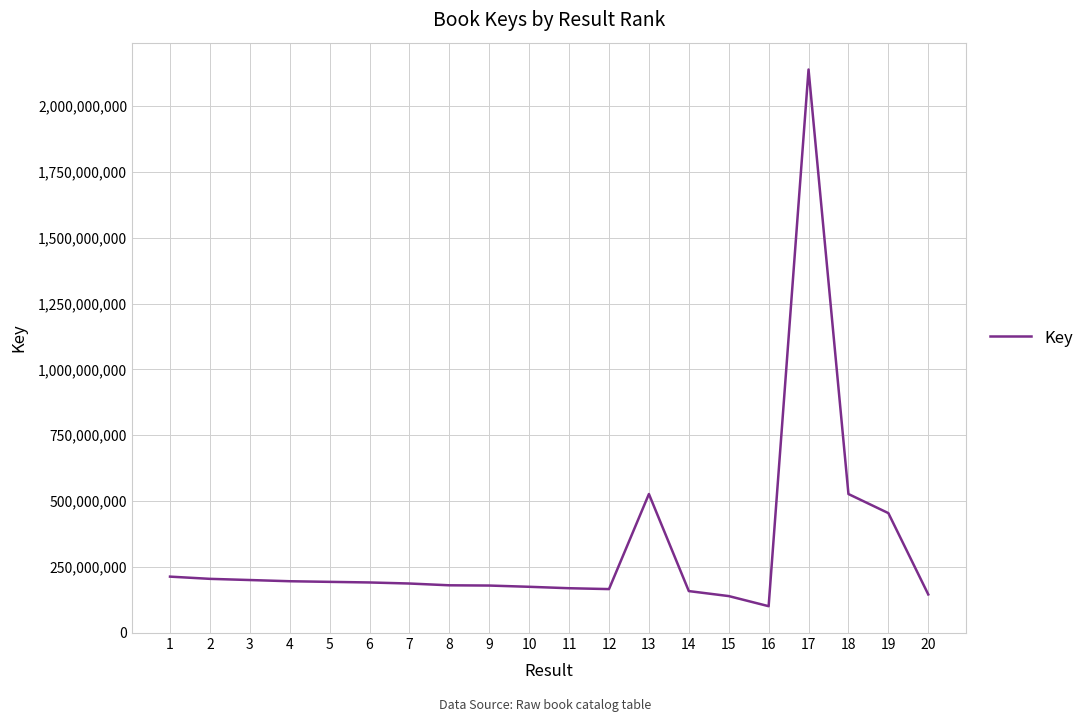

What is the approximate value at 6, to the nearest 10?

190926610